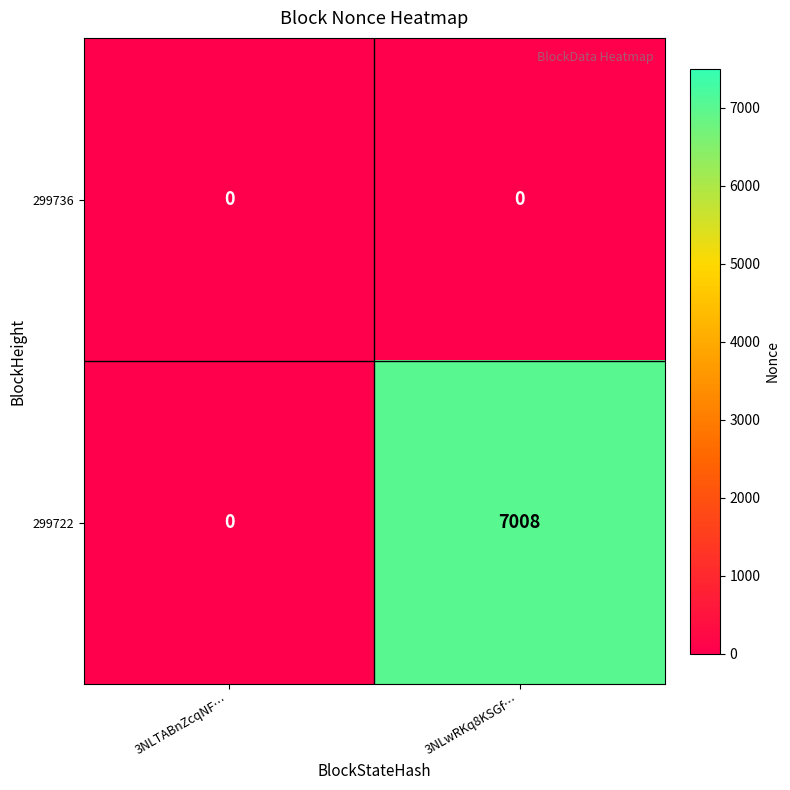

True or false: 299722 has a value of 9114 at 3NLwRKq8KSGf….

False